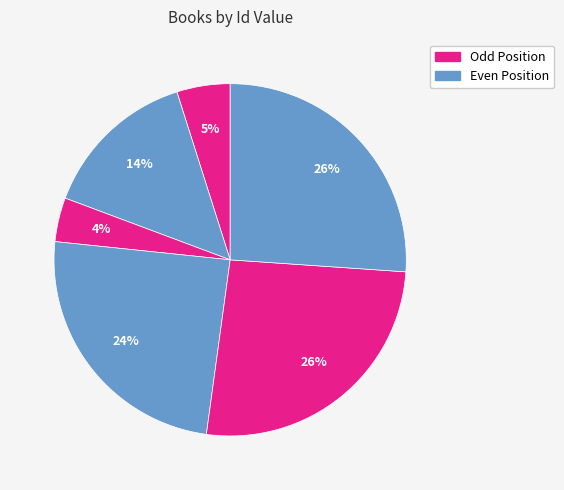

Count the number of slices in the pie.

6